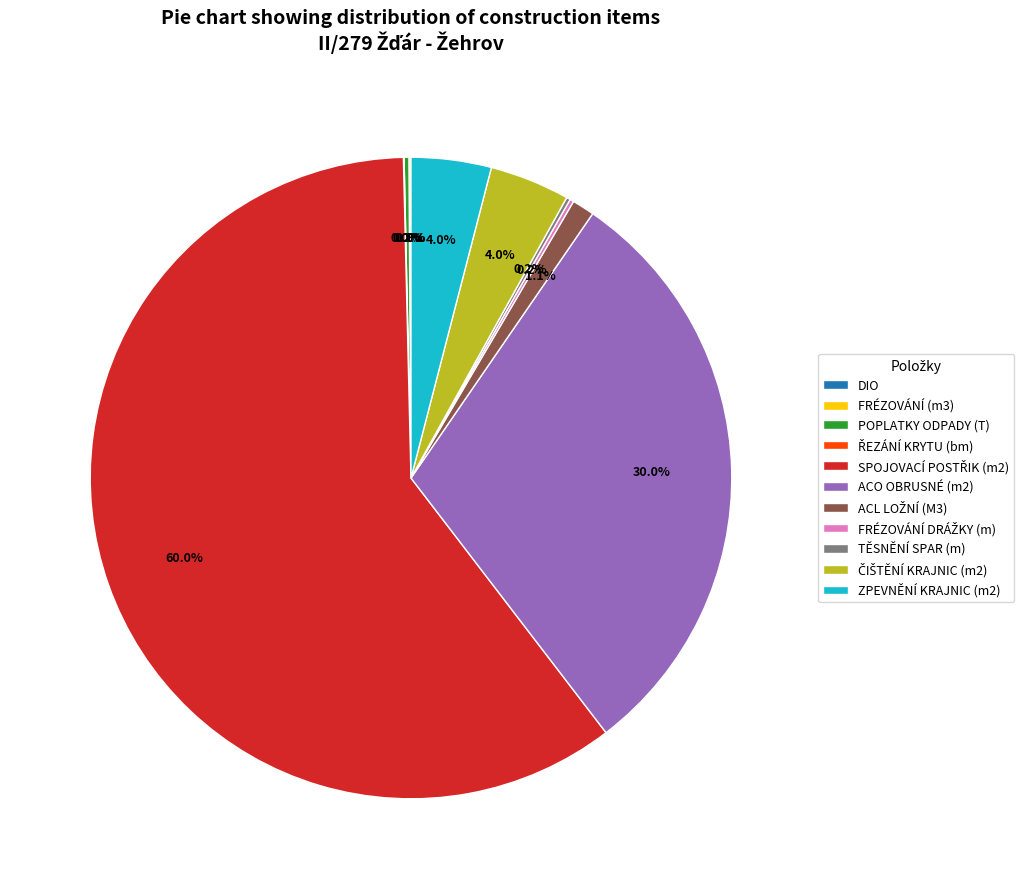

Is there any slice that represents more than half of the pie?

Yes